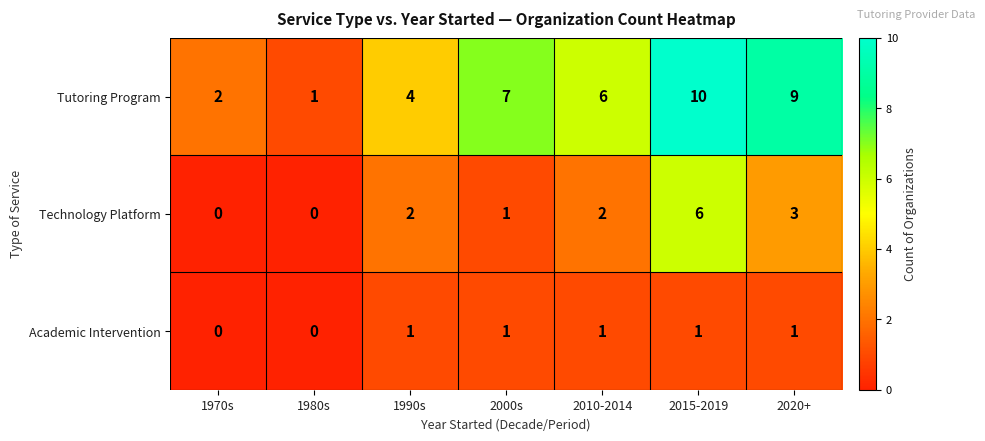

How many series are shown in this chart?

3